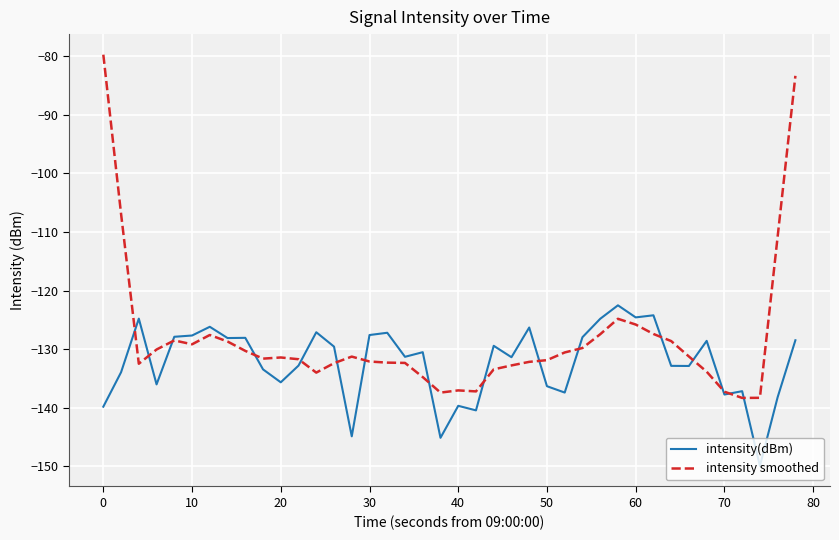

What is the lowest value of the intensity(dBm) series?

-149.9